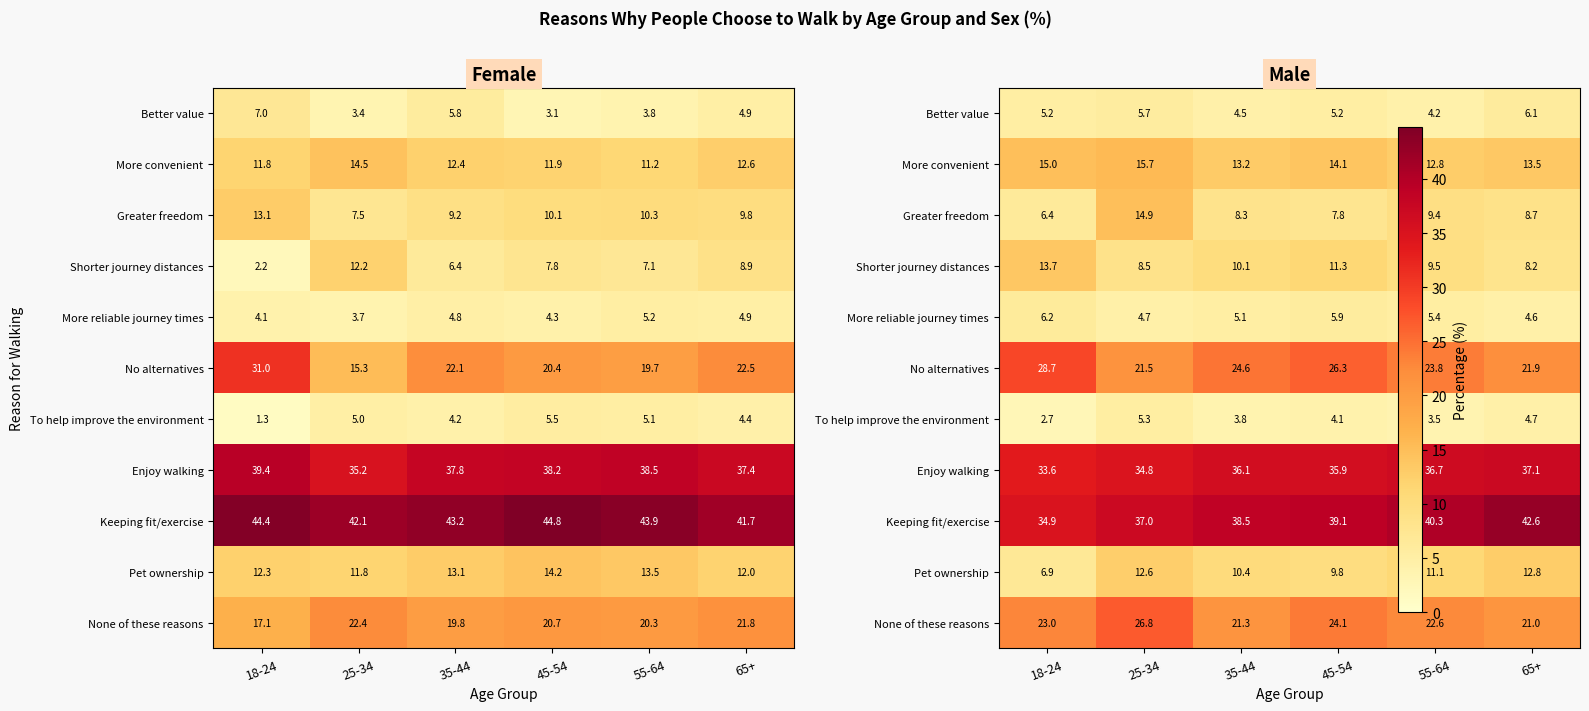

True or false: More reliable journey times has a value of 5.1 at 35-44.

True